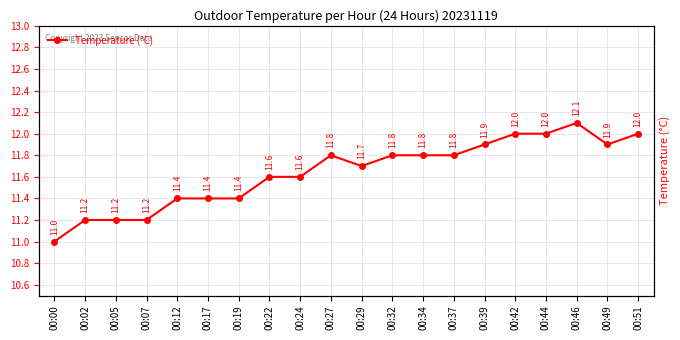

Rank the categories by value from highest to lowest.

00:46, 00:42, 00:44, 00:51, 00:39, 00:49, 00:27, 00:32, 00:34, 00:37, 00:29, 00:22, 00:24, 00:12, 00:17, 00:19, 00:02, 00:05, 00:07, 00:00